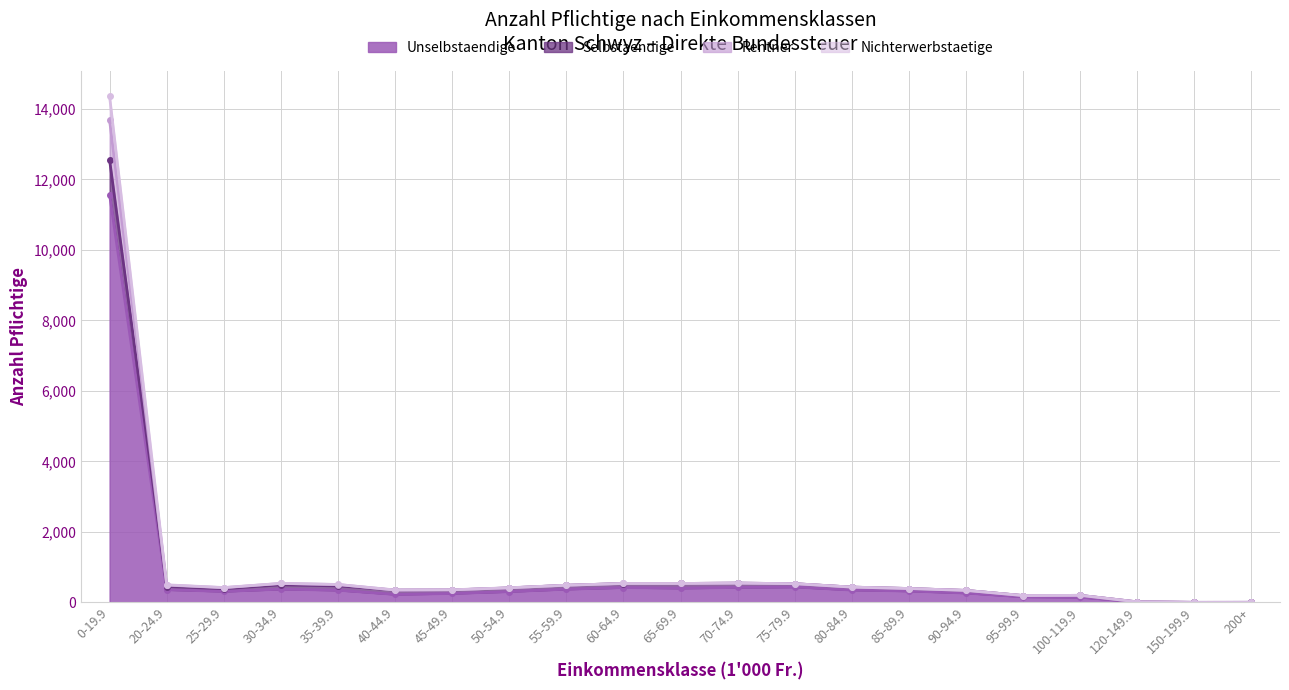

Which has a higher value, 200+ or 70-74.9?

70-74.9